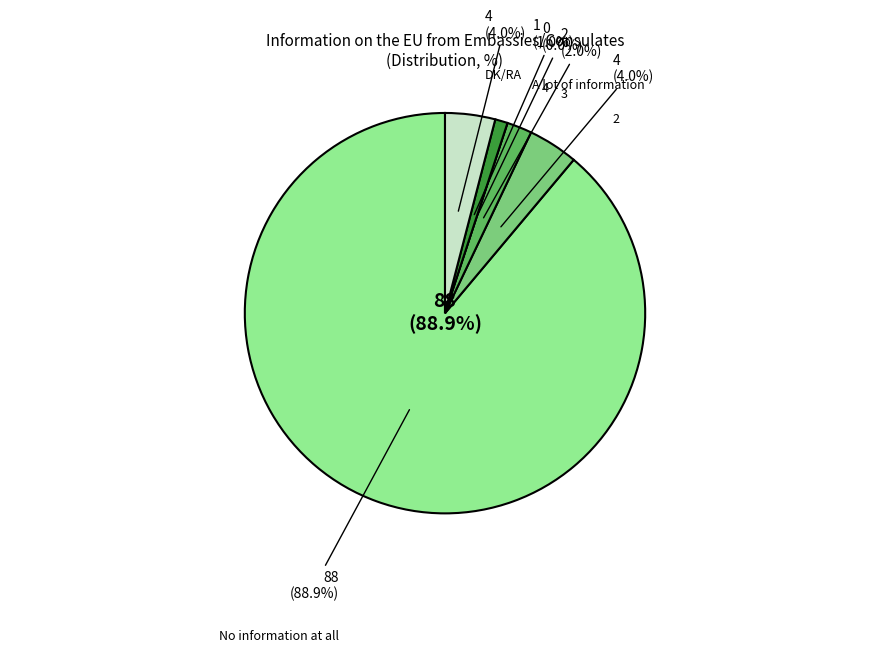

The 2 slice represents 4% of the pie. True or false?

True